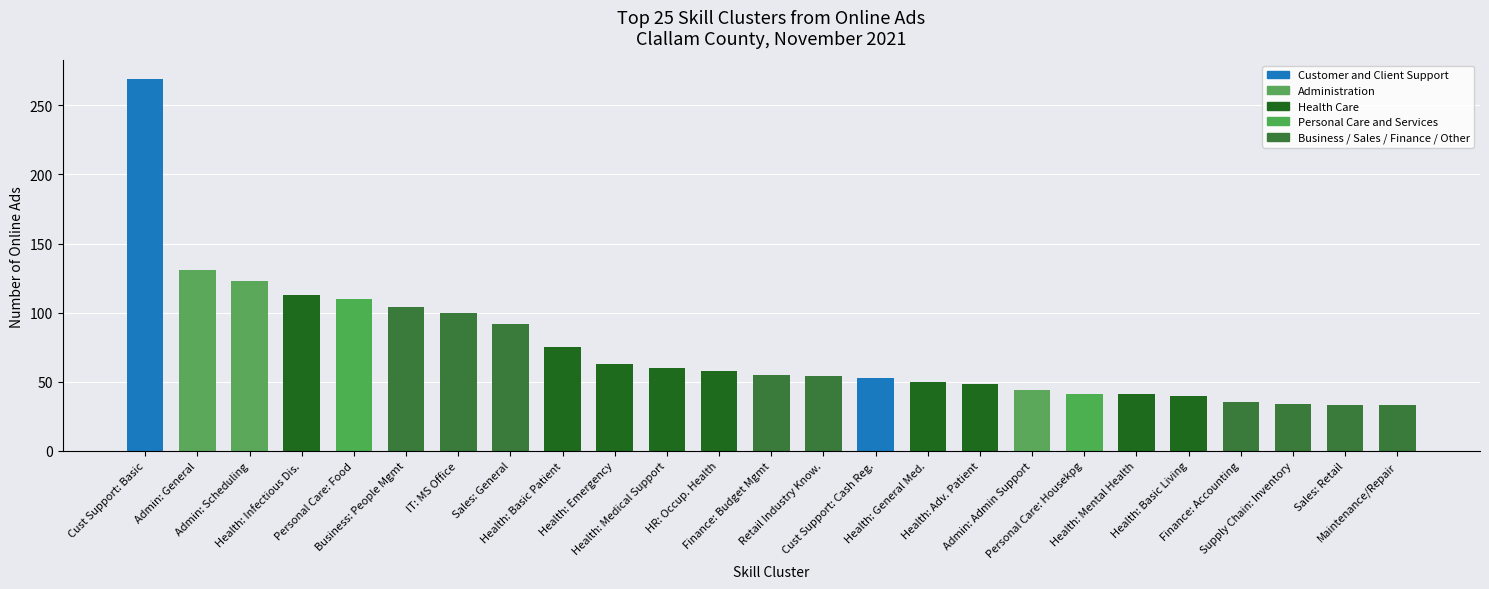

What is the value of the 1st bar from the left?

269